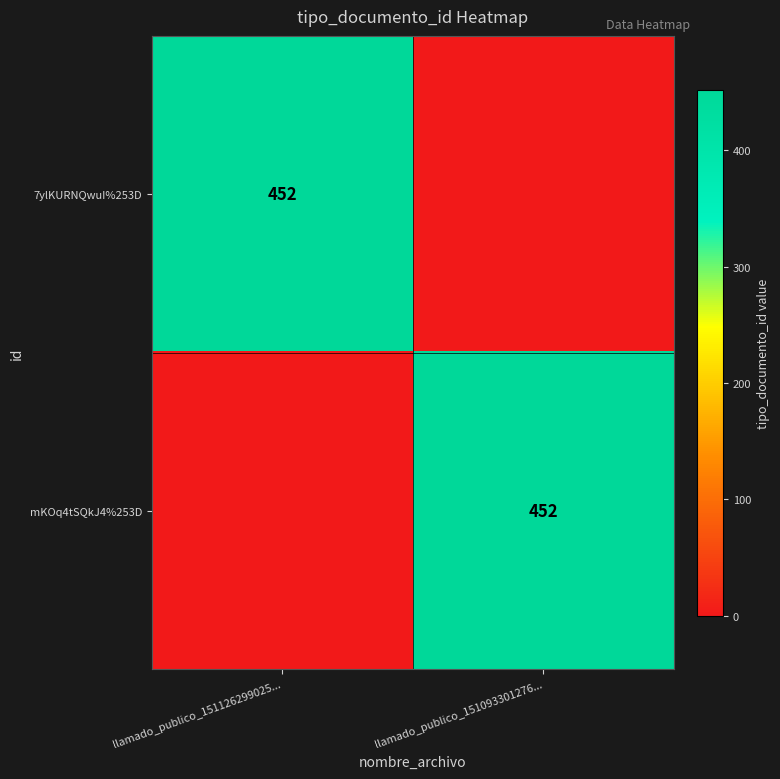

True or false: mKOq4tSQkJ4%253D has a value of 281 at llamado_publico_151093301276....

False